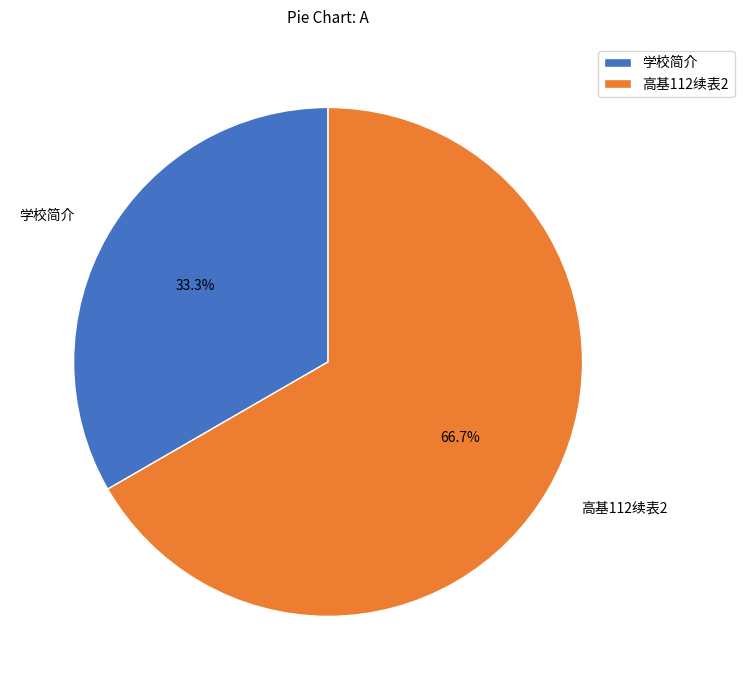

Count the number of slices in the pie.

2